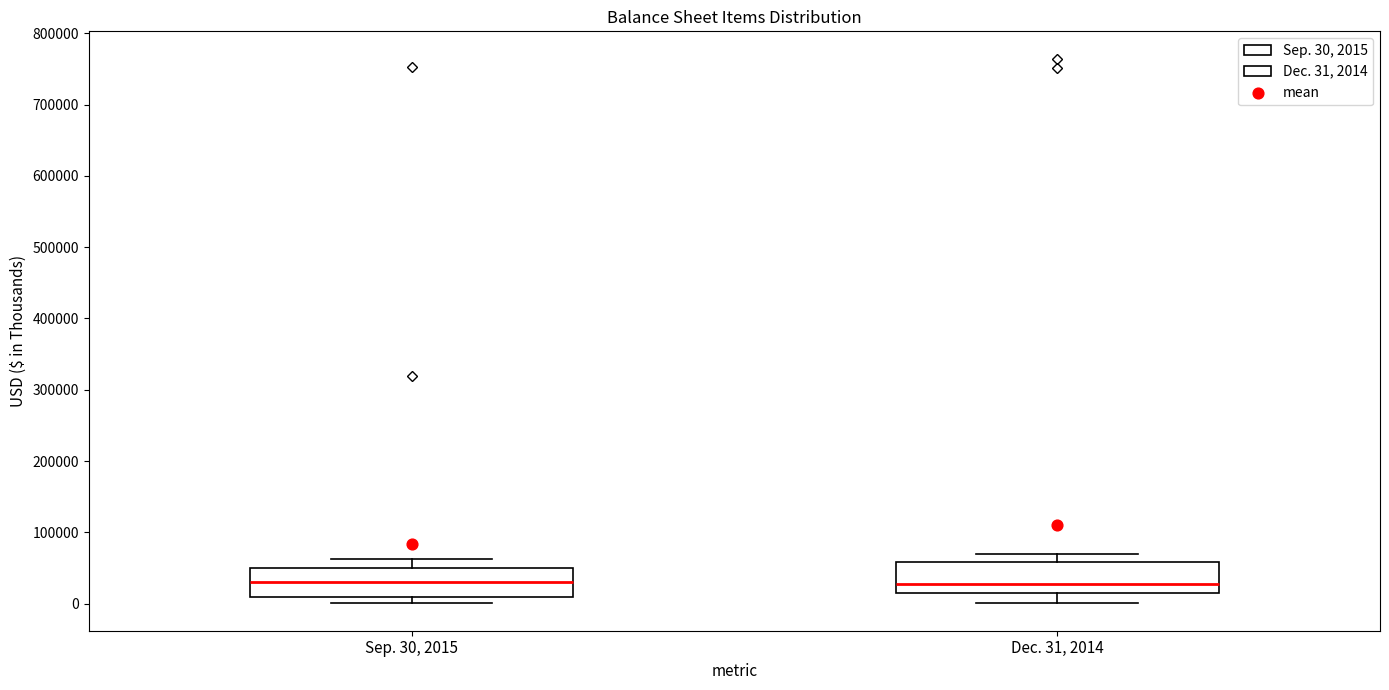

Where is the upper edge of the box for Dec. 31, 2014 on the y-axis? The values are not printed on the chart, so give them approximately, as read against the axis.

60000